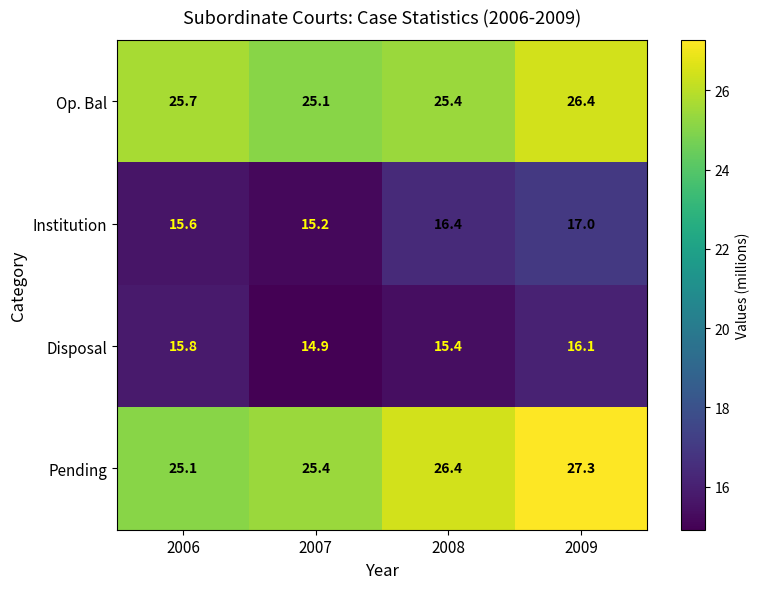

What is the difference between the highest and lowest values at 2009?

11.2